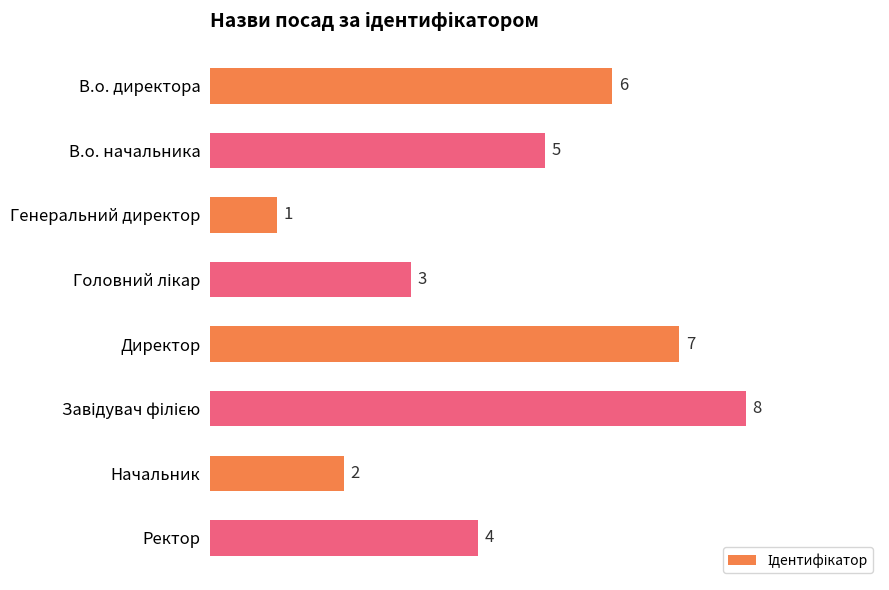

True or false: the data shows 4 at Ректор.

True